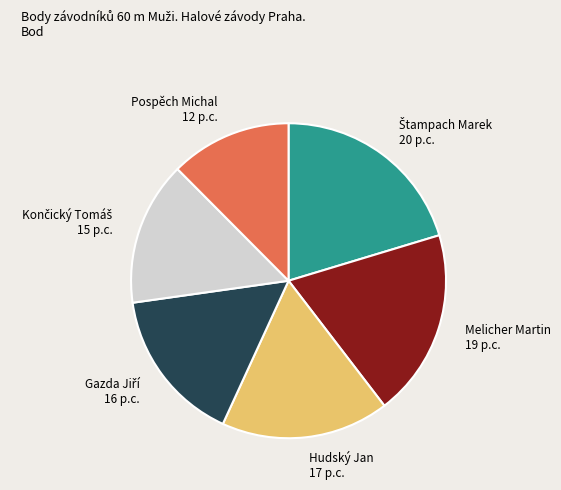

Does any single category account for the majority?

No